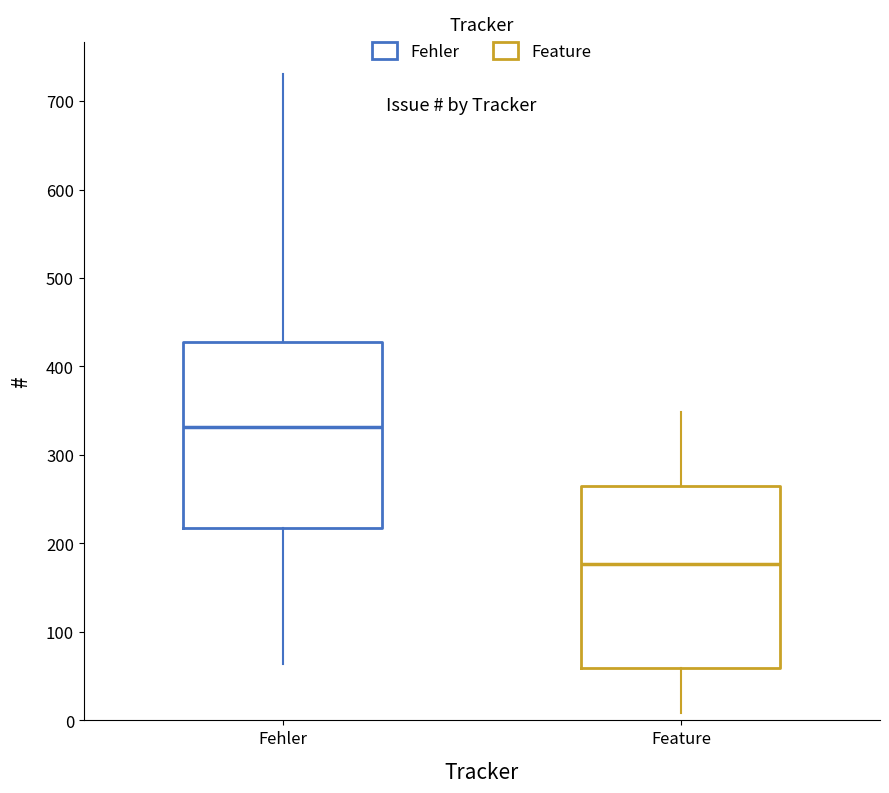

Reading left to right, read every box against the y-axis: the position of its median line, the range the box covers, and the ends of its whiskers. The values are not printed on the chart, so give them approximately, as read against the axis.

Fehler: median 330, box 220 to 430, whiskers 60 to 730
Feature: median 180, box 60 to 270, whiskers 10 to 350